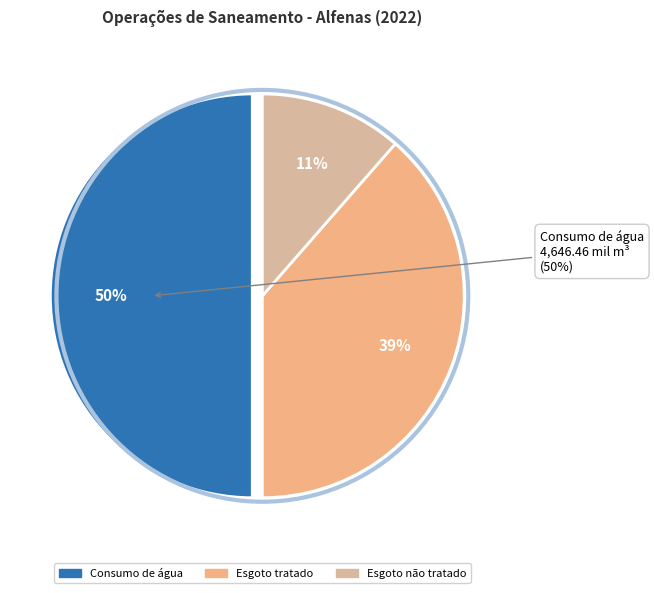

To the nearest percent, what percentage of the pie is Esgoto não tratado?

11%